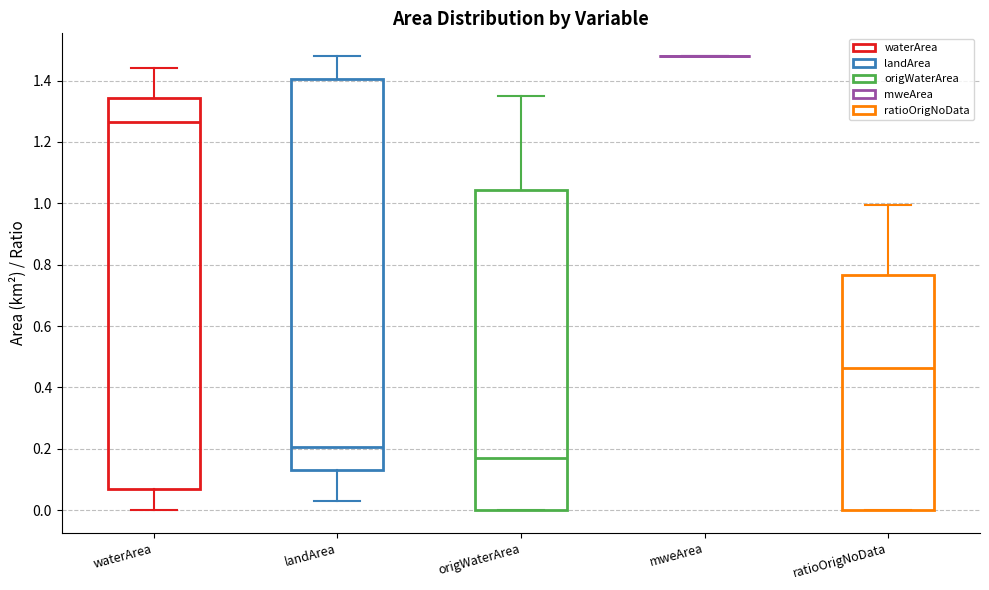

Where does the median line of the box for waterArea sit on the y-axis? The values are not printed on the chart, so give them approximately, as read against the axis.

1.26